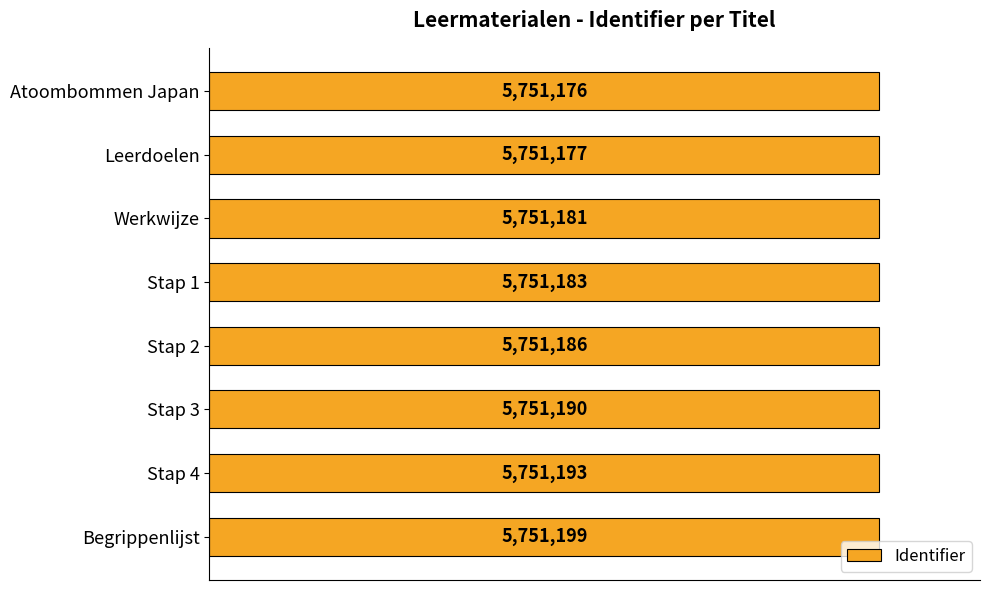

List the labels in order of value, smallest first.

Atoombommen Japan, Leerdoelen, Werkwijze, Stap 1, Stap 2, Stap 3, Stap 4, Begrippenlijst